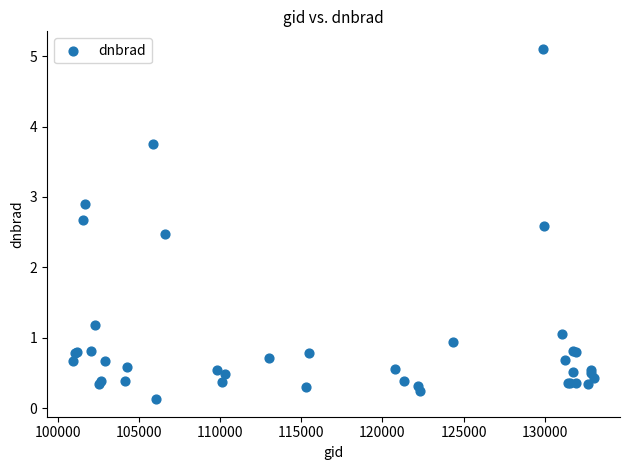

What Y value in the scatter plot is closest to 2?

2.5